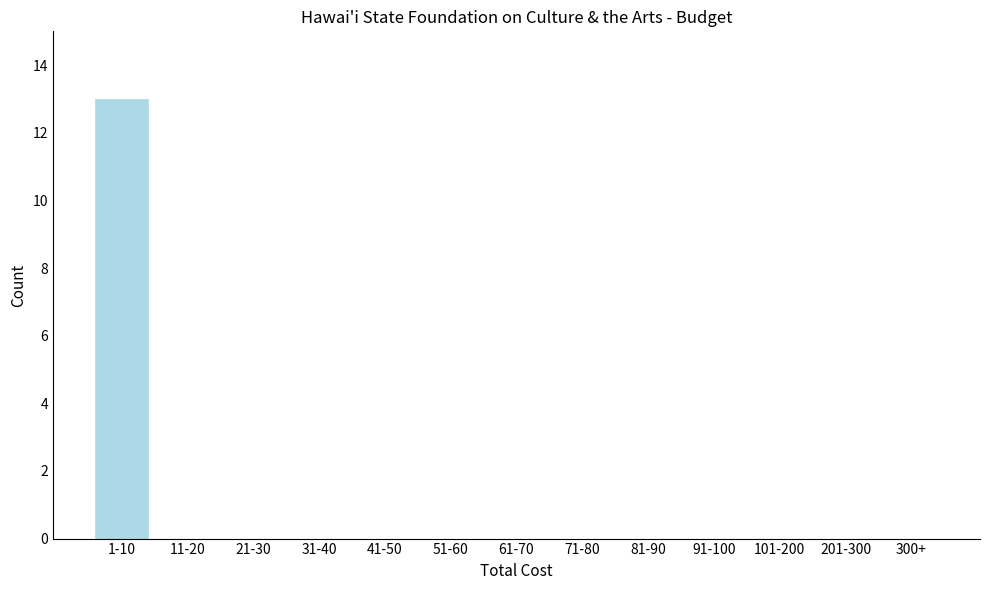

Reading right to left, extract all data points from this chart.

300+=0	201-300=0	101-200=0	91-100=0	81-90=0	71-80=0	61-70=0	51-60=0	41-50=0	31-40=0	21-30=0	11-20=0	1-10=13